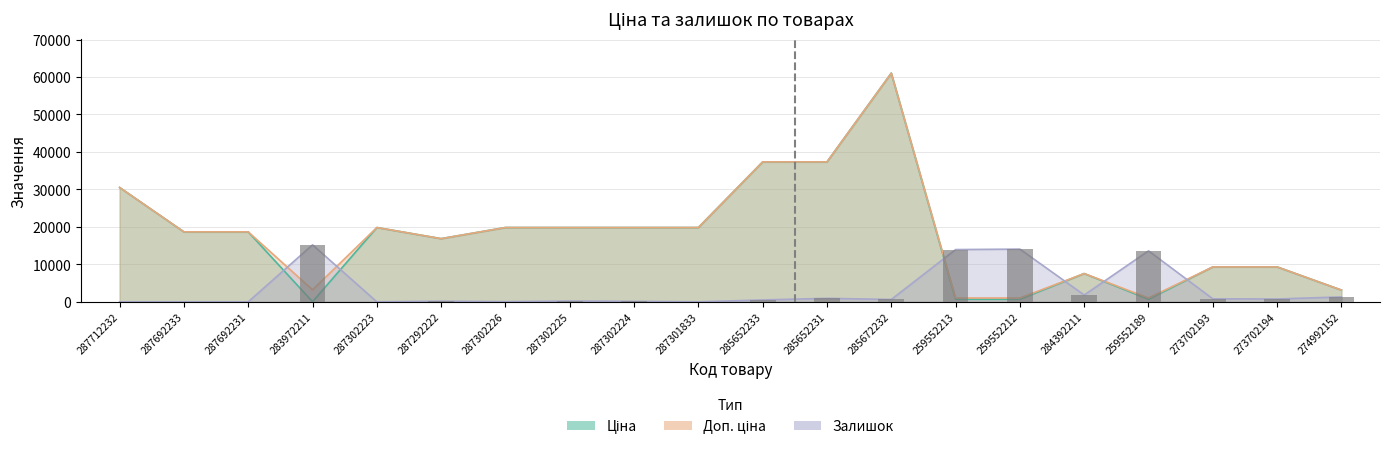

What is the sum of all Залишок values?

64152.0